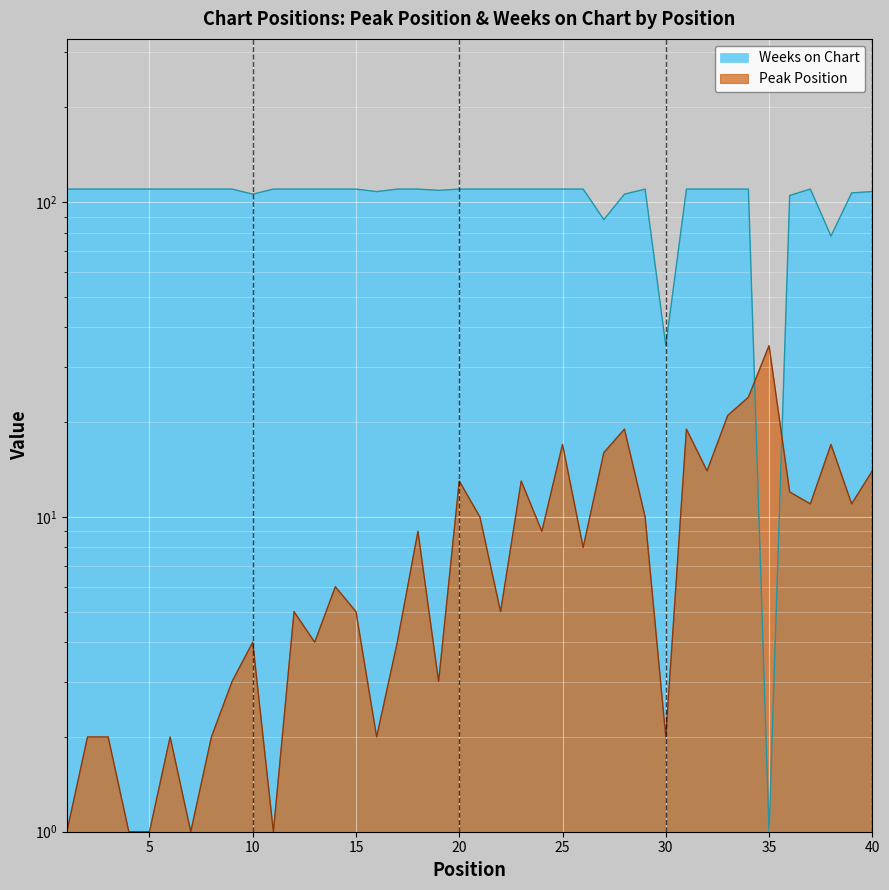

At which category does the chart reach its peak across all series?

1